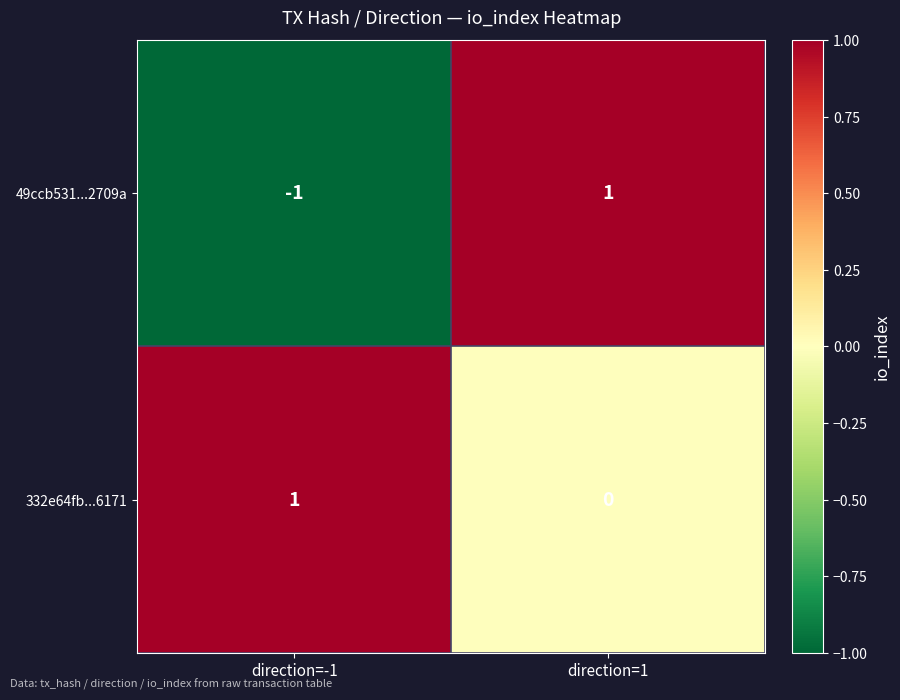

Rank the series at direction=1 from lowest to highest value.

332e64fb...6171, 49ccb531...2709a